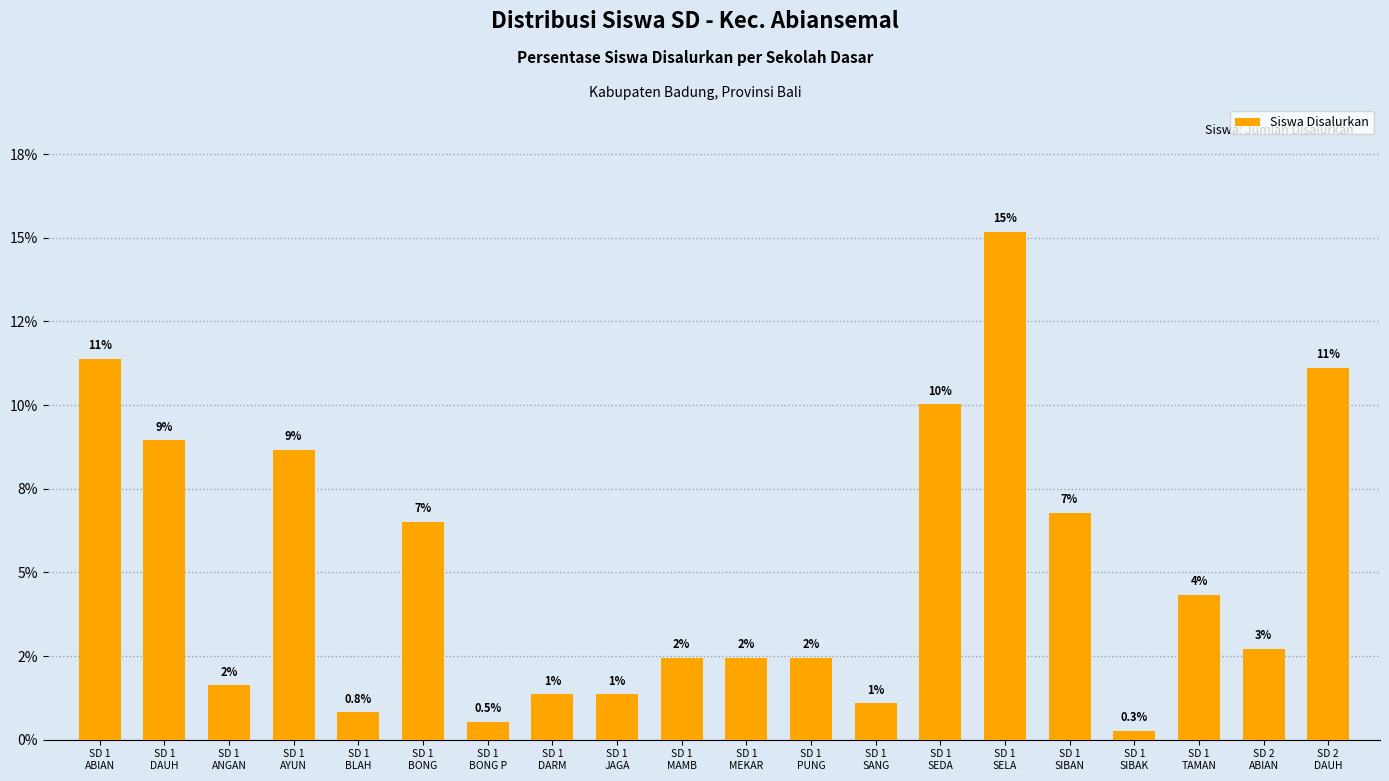

At which label is the value closest to 7?

SD 1
SIBAN